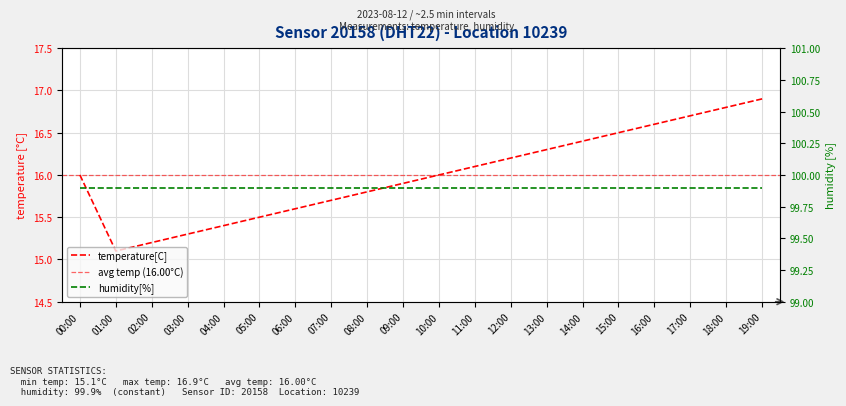

At which category does the chart reach its peak across all series?

19:00